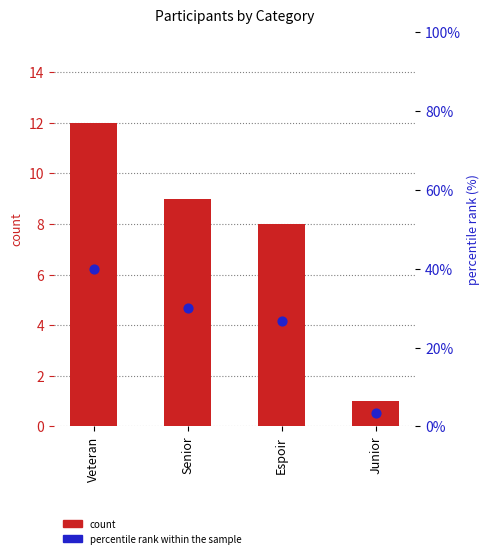

At which category is the sum across all series the highest?

Veteran